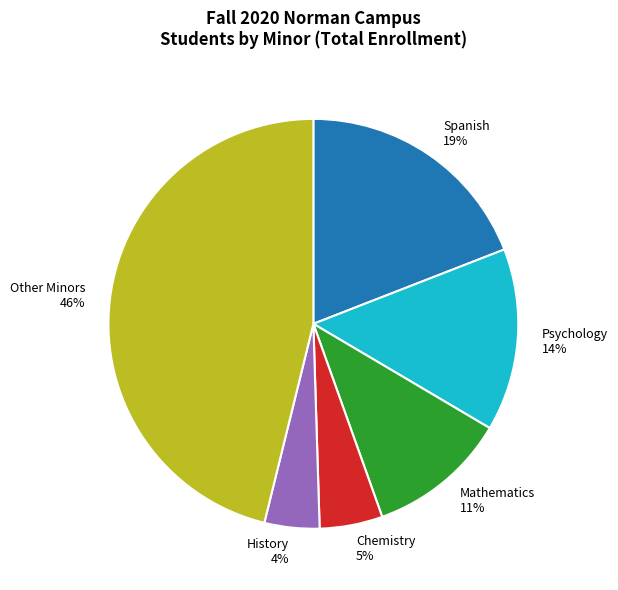

Rank the categories by value from lowest to highest.

History, Chemistry, Mathematics, Psychology, Spanish, Other Minors